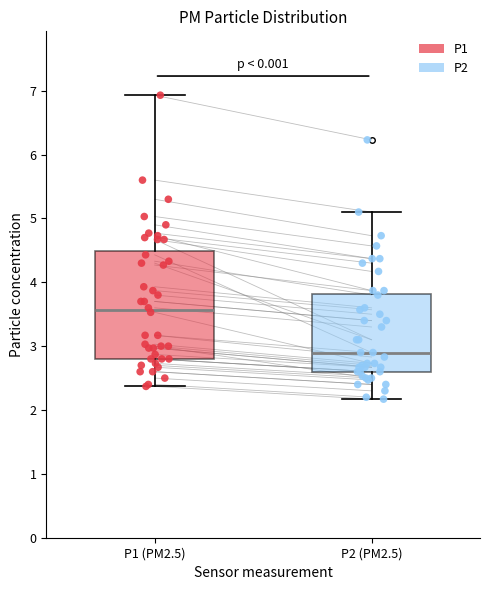

Which box has the highest median line?

P1 (PM2.5)